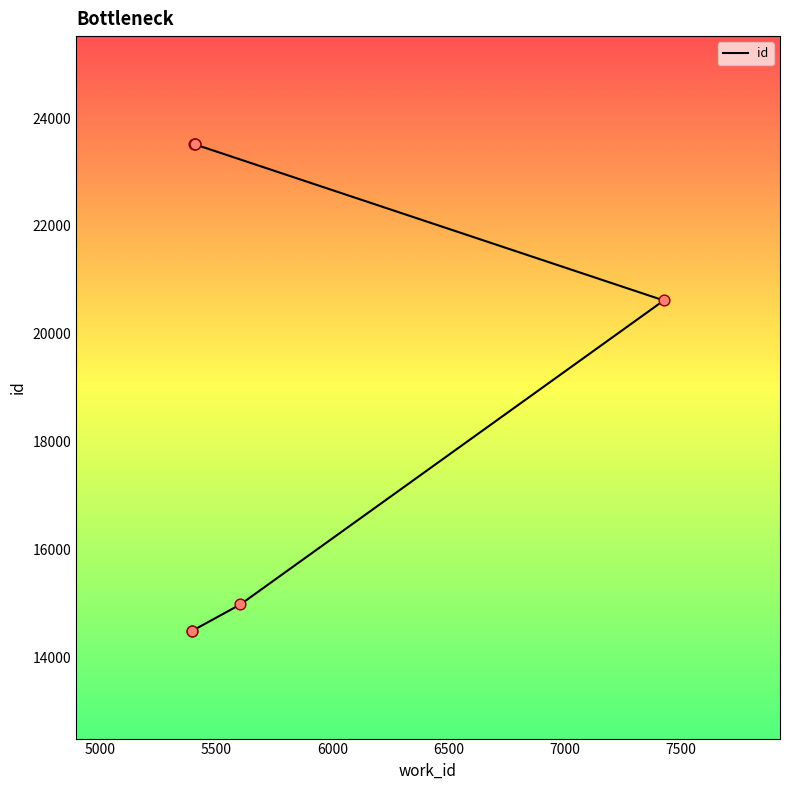

What is the change in value from 5500 to 6500?

+8541